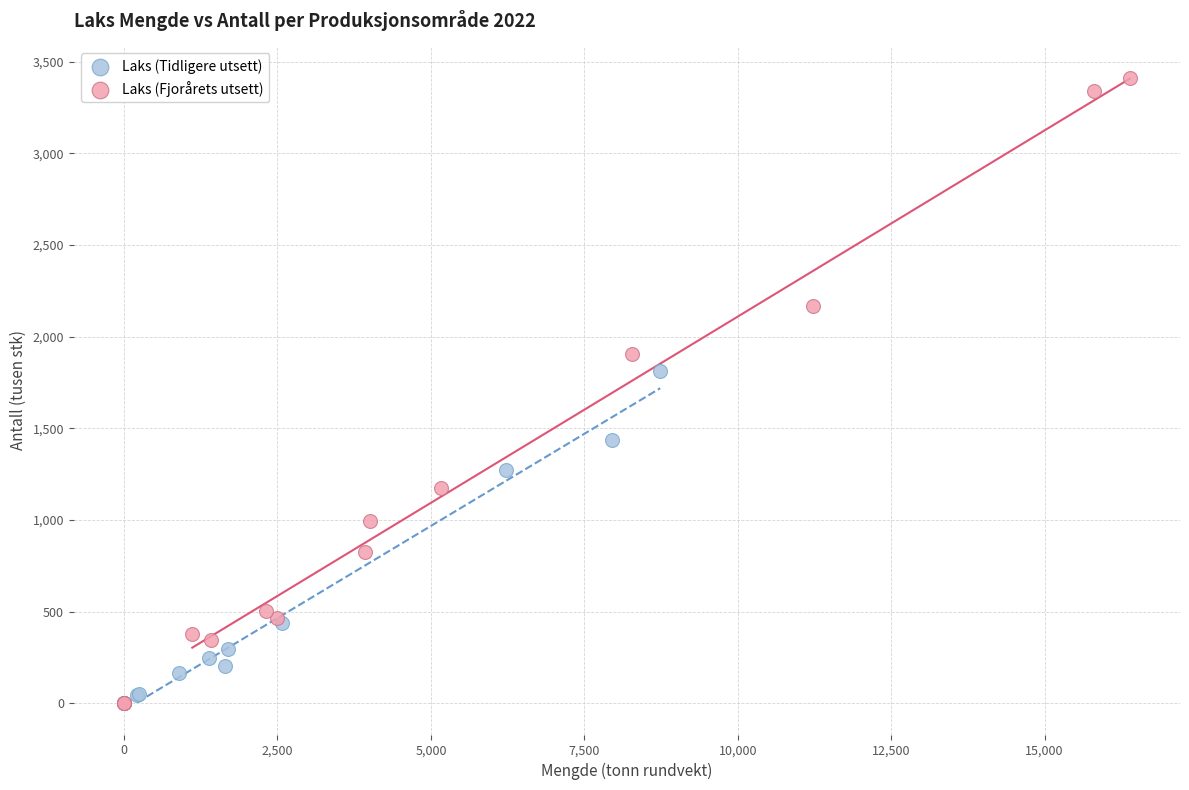

Which series has the widest spread of Y values?

Laks (Fjorårets utsett)